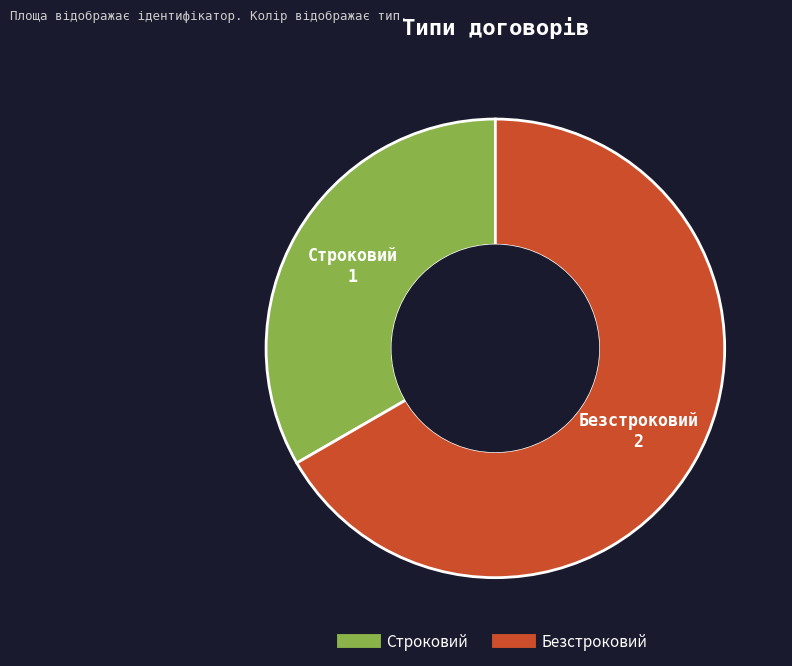

Between Строковий and Безстроковий, which is larger?

Безстроковий